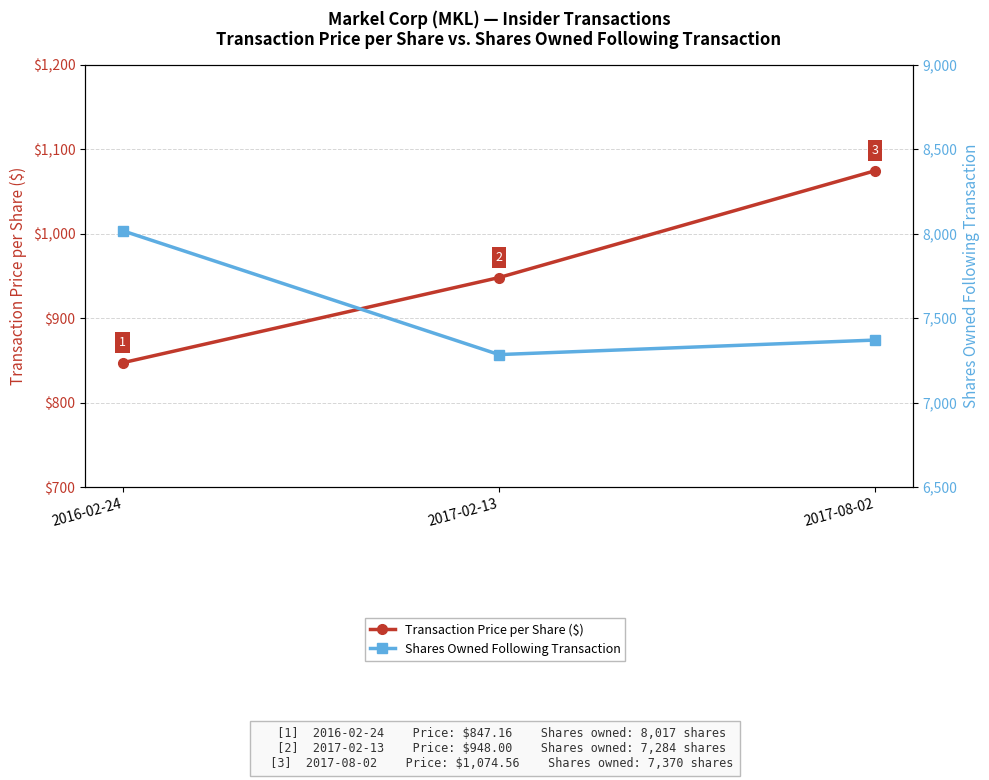

How many data points in Transaction Price per Share ($) are above 948?

1